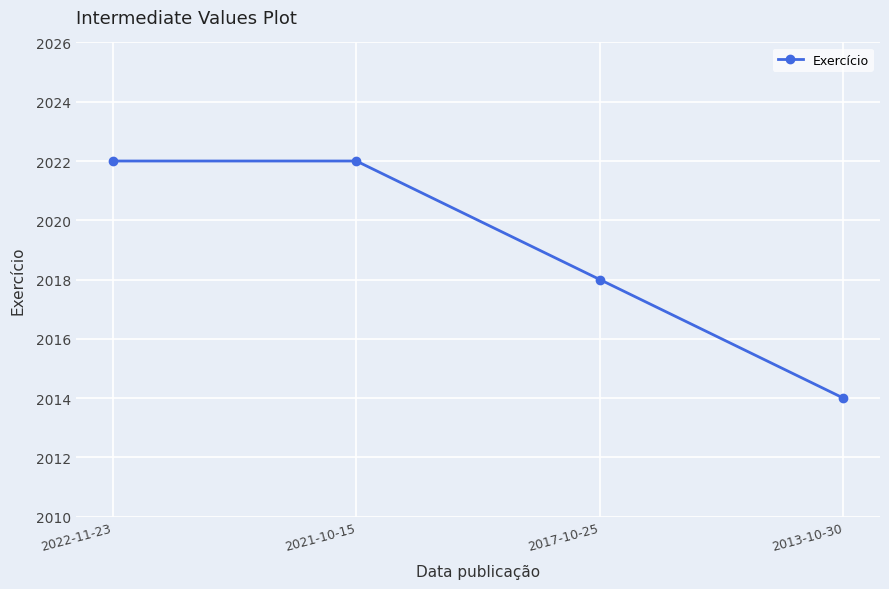

What is the ratio of the value at 2022-11-23 to the value at 2017-10-25?

1.0